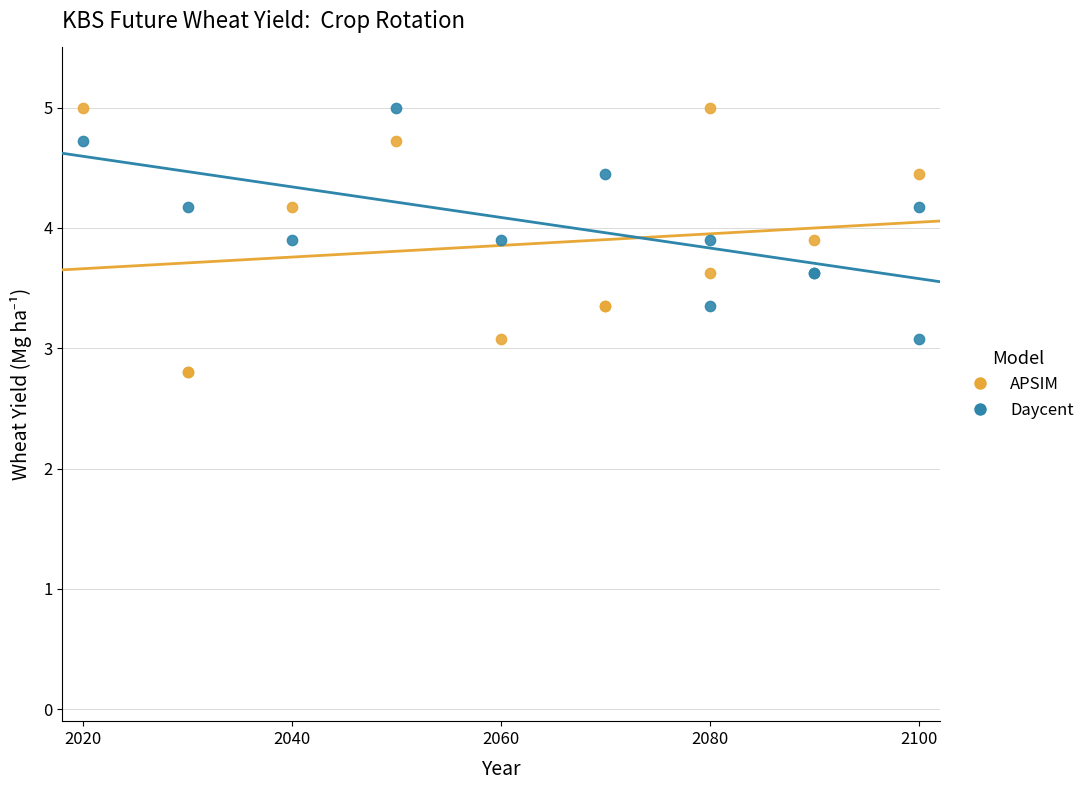

Which series reaches the minimum Y coordinate?

APSIM